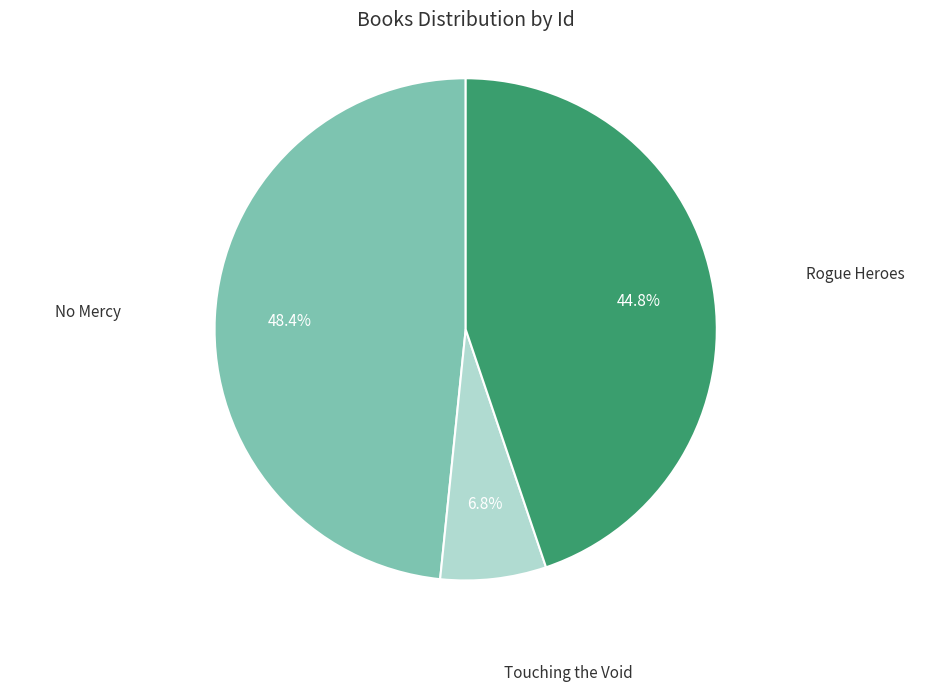

Does any single category account for the majority?

No